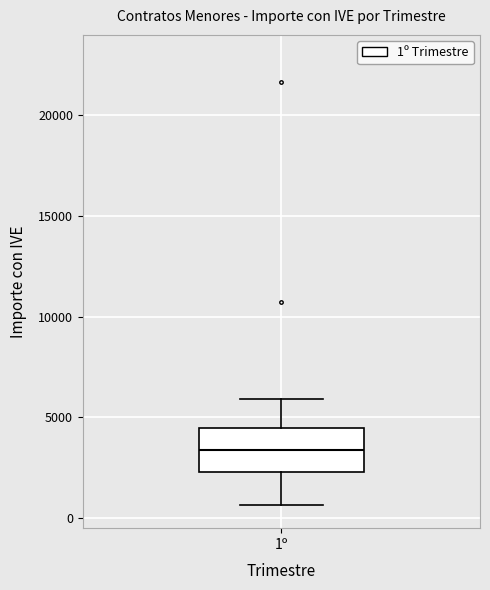

Transcribe this box plot: give where the median line is, the range the box spans, and where the two whiskers end, as read against the y-axis. The values are not printed on the chart, so give them approximately, as read against the axis.

median 3500, box 2500 to 4500, whiskers 500 to 6000